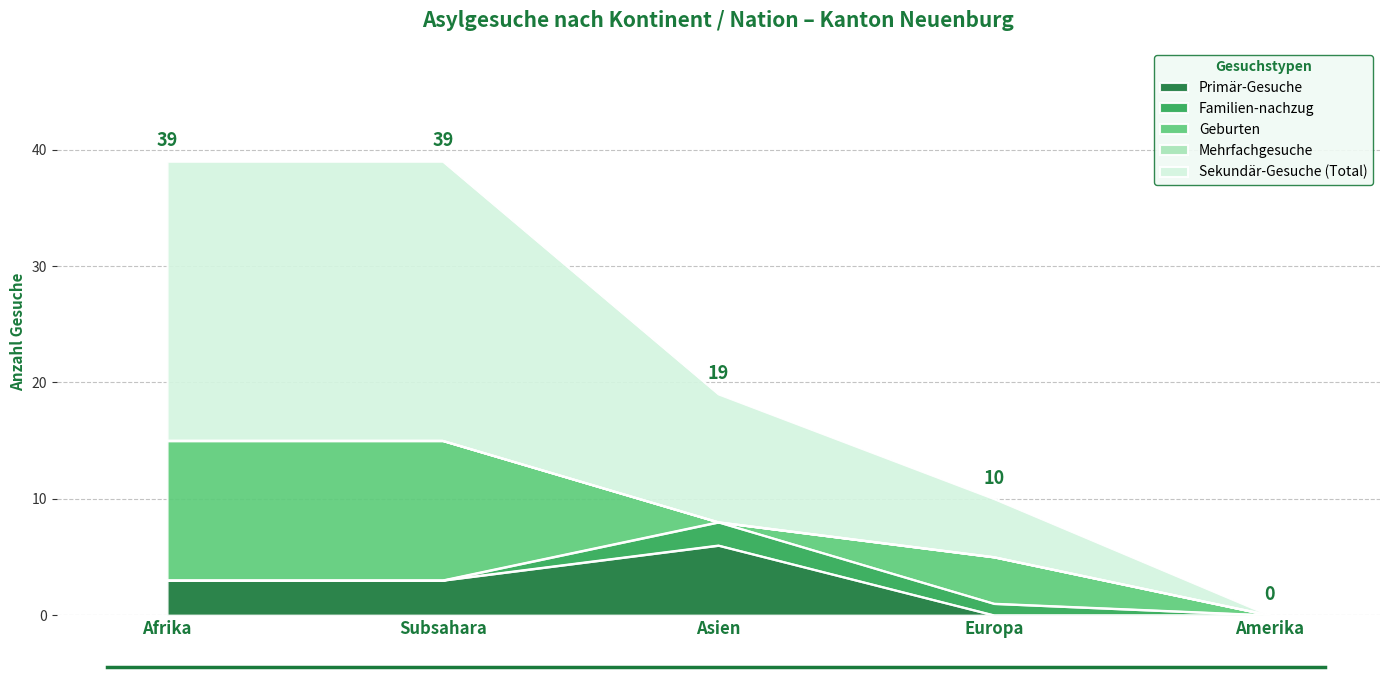

Where is the first local maximum for Geburten?

Europa